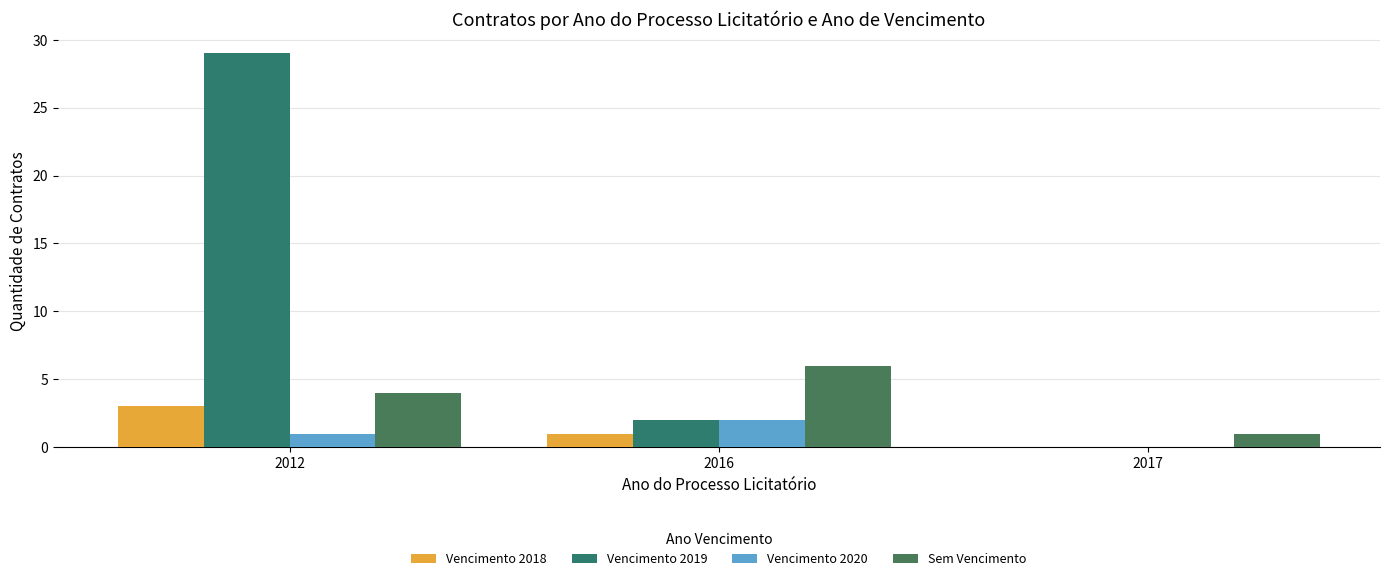

How many series are shown in this chart?

4